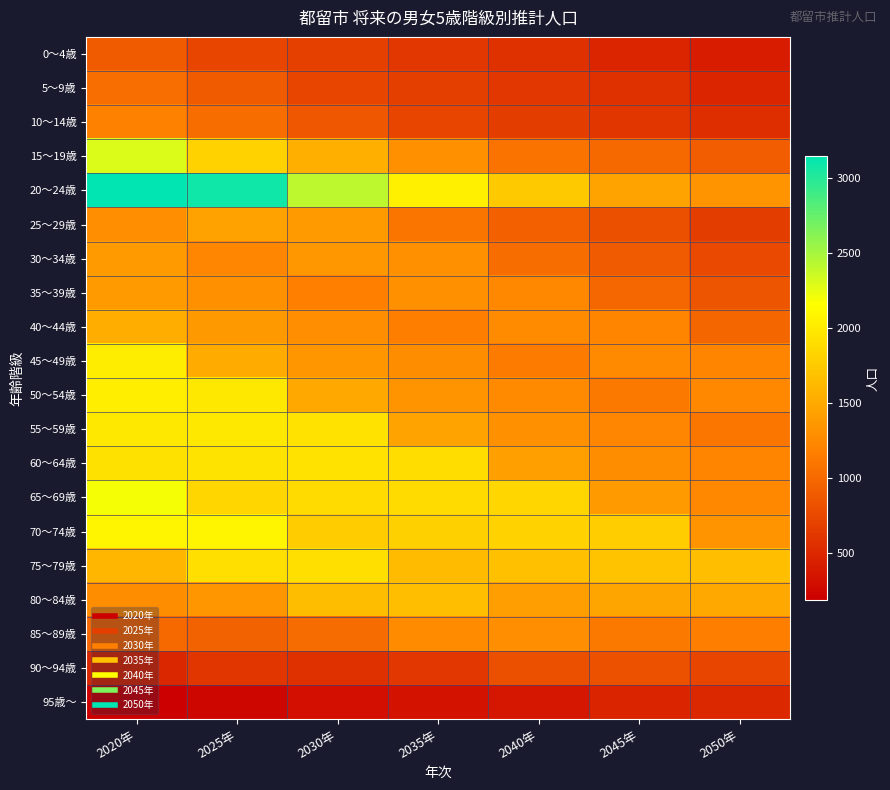

Which series changed the most between 2020年 and 2040年?

20～24歳